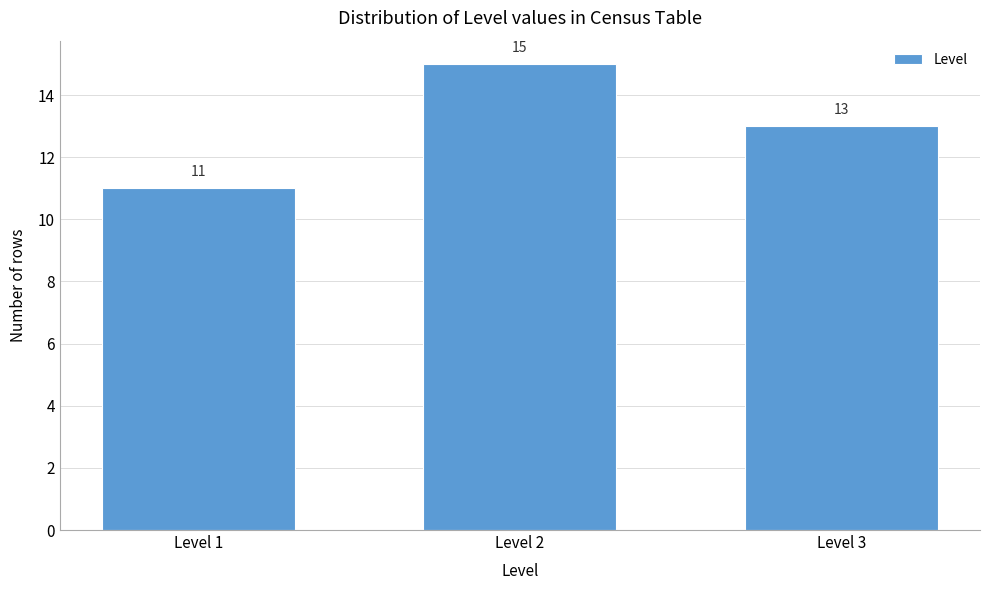

Reading left to right, extract all data points from this chart.

11	15	13